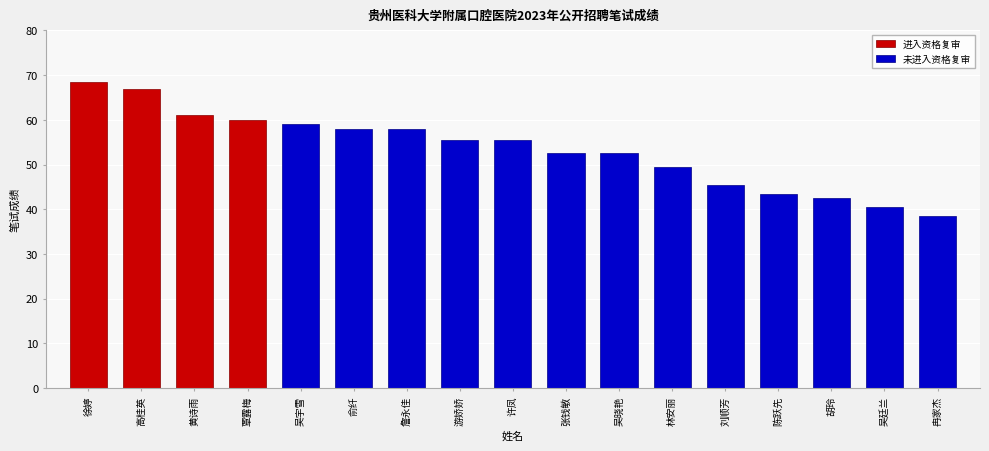

True or false: the data shows 87.6 at 覃露梅.

False